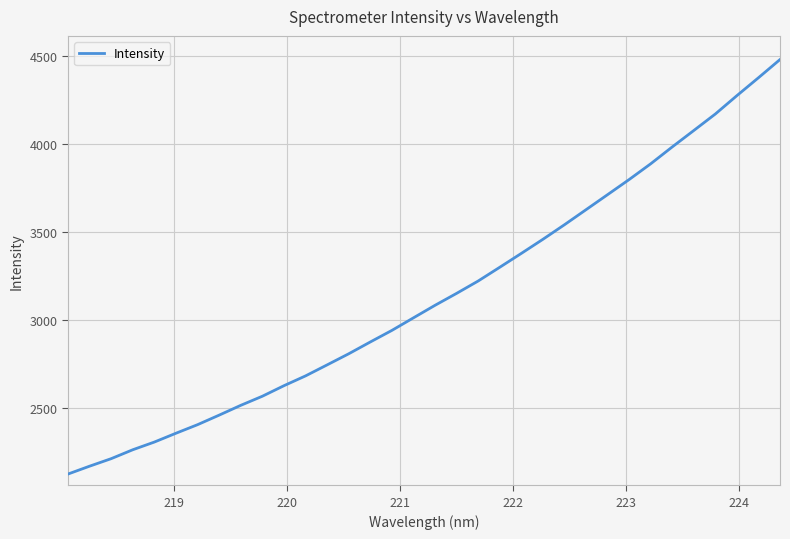

What is the minimum value shown in the chart?

2124.7